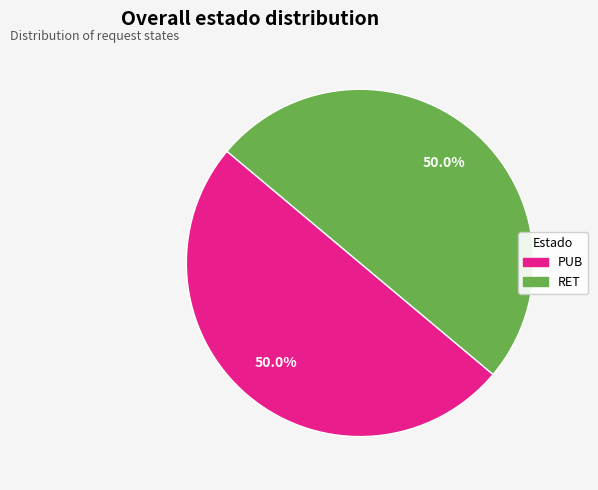

True or false: PUB accounts for 37% of the total.

False